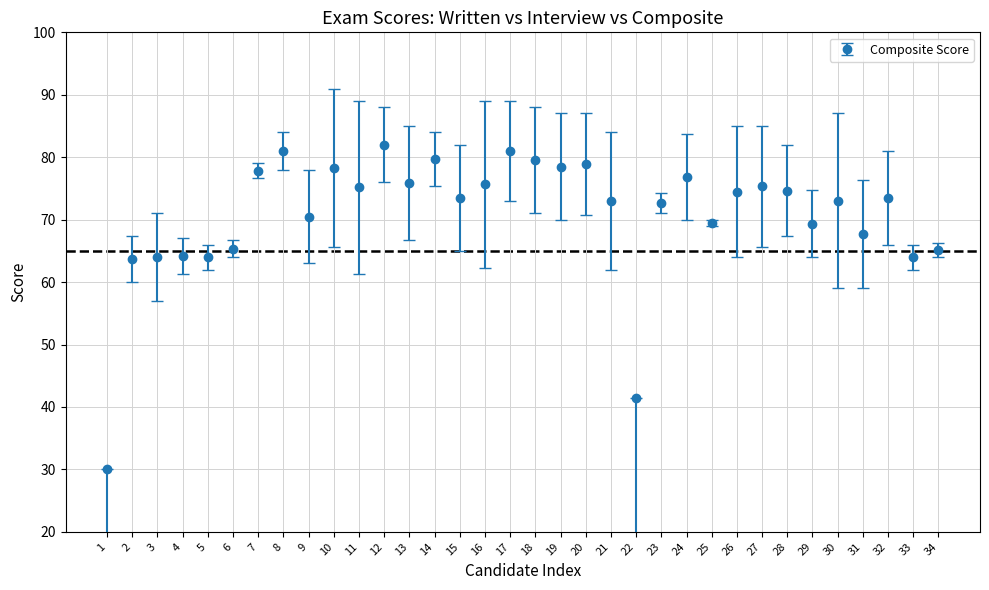

What is the greatest value displayed?

82.0